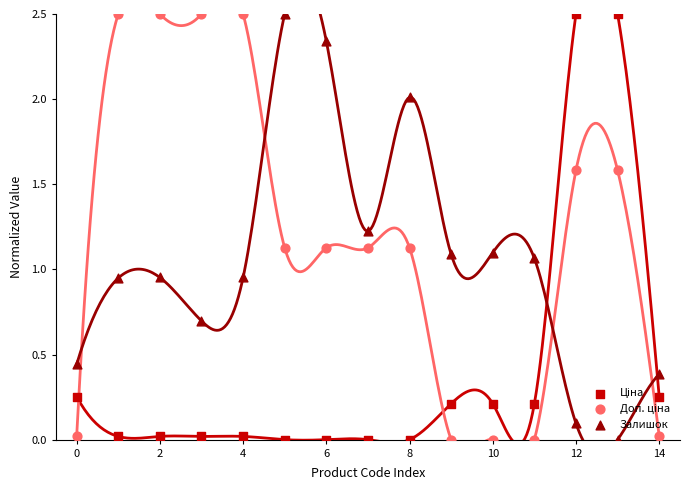

Which series has the largest Y range (max minus min)?

Ціна